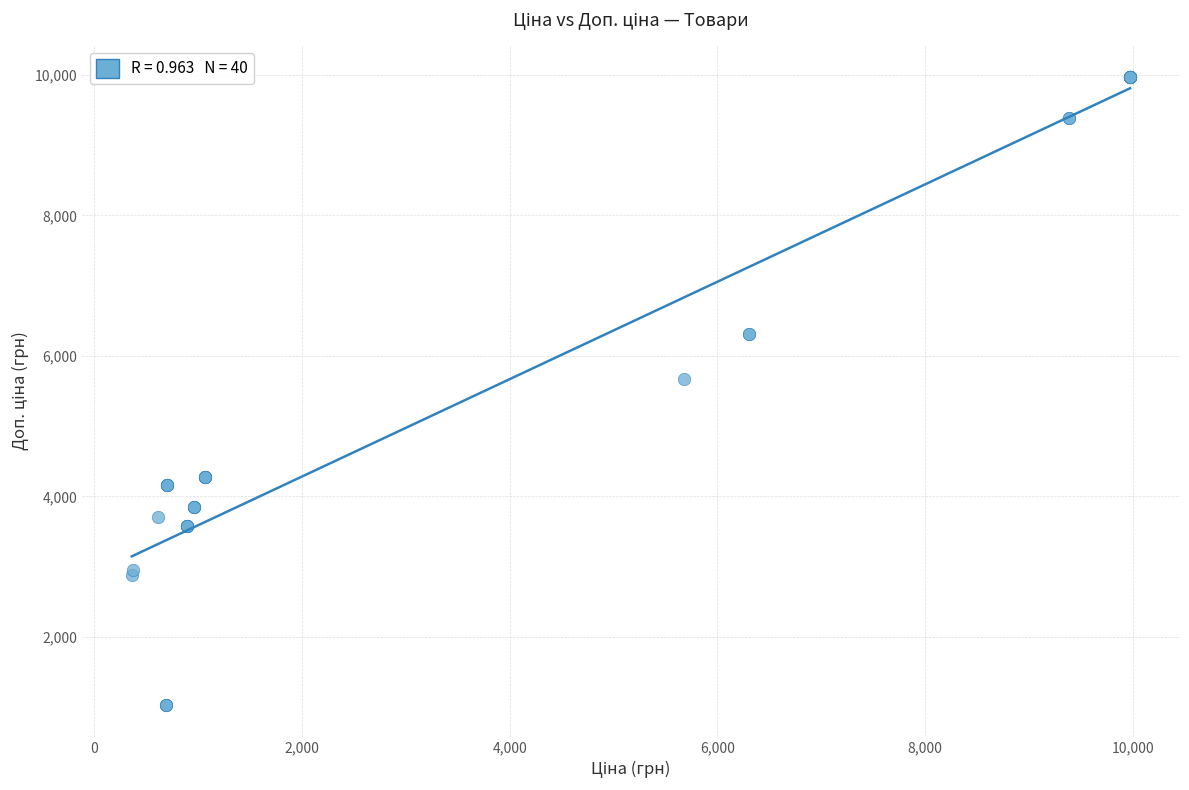

What Y value in the scatter plot is closest to 5499?

5673.8